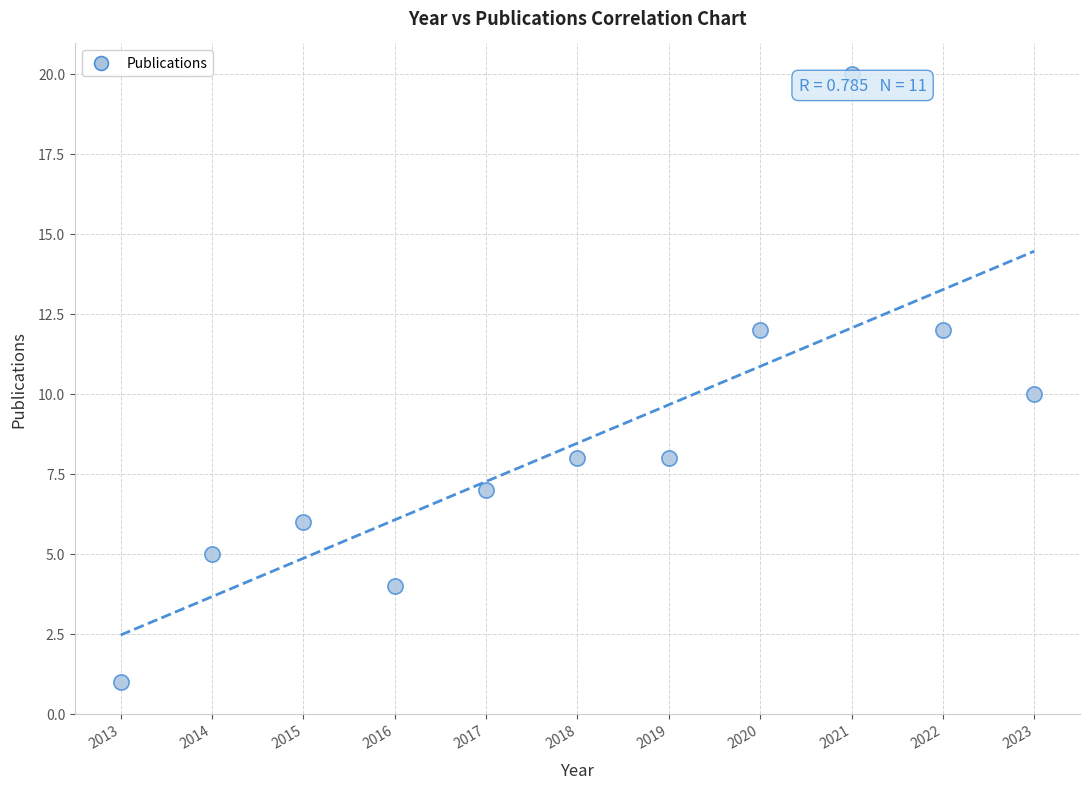

What is the range of X values (max minus min)?

10